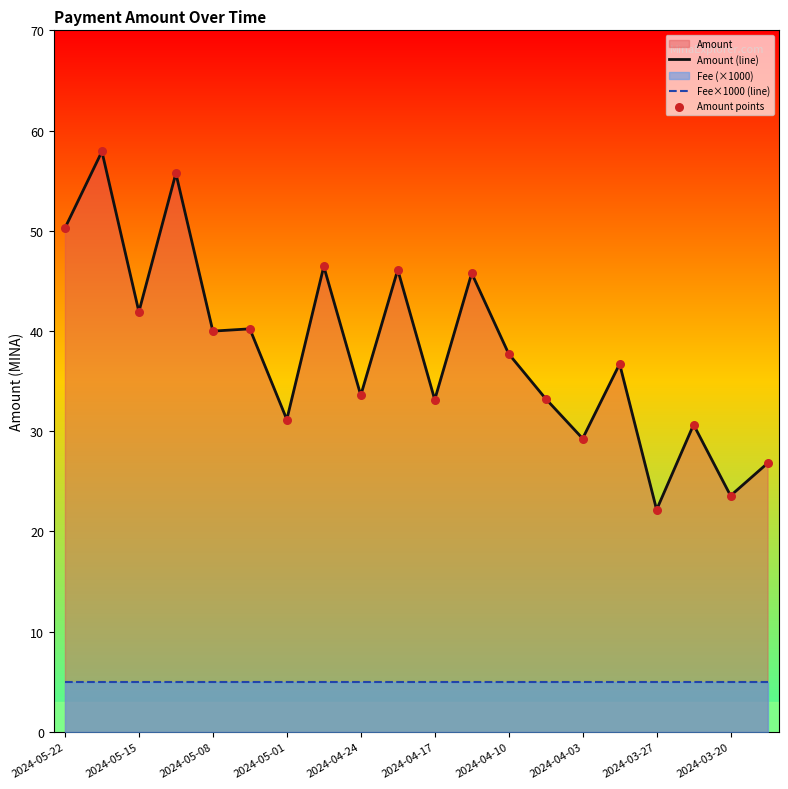

Which series has the largest total across all categories?

Amount (line)